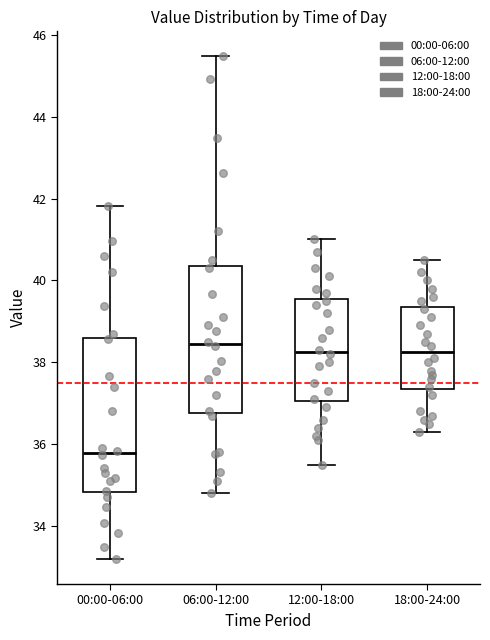

Comparing the boxes themselves (not the whiskers), which one is the tallest?

00:00-06:00